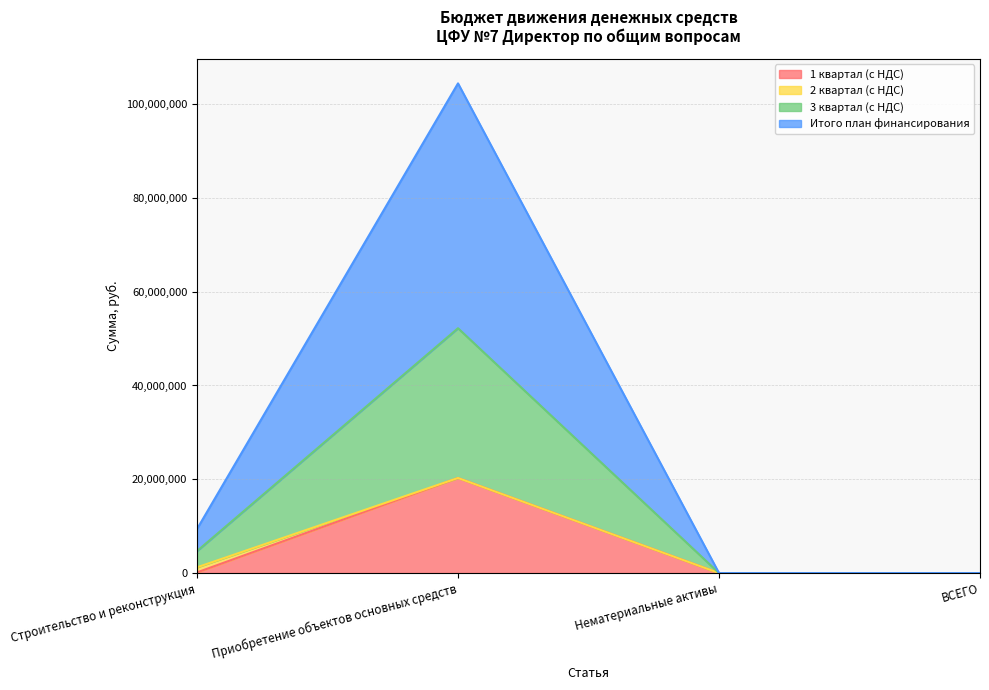

What is the difference between the maximum and second lowest values in the 1 квартал (с НДС) series?

20274533.7